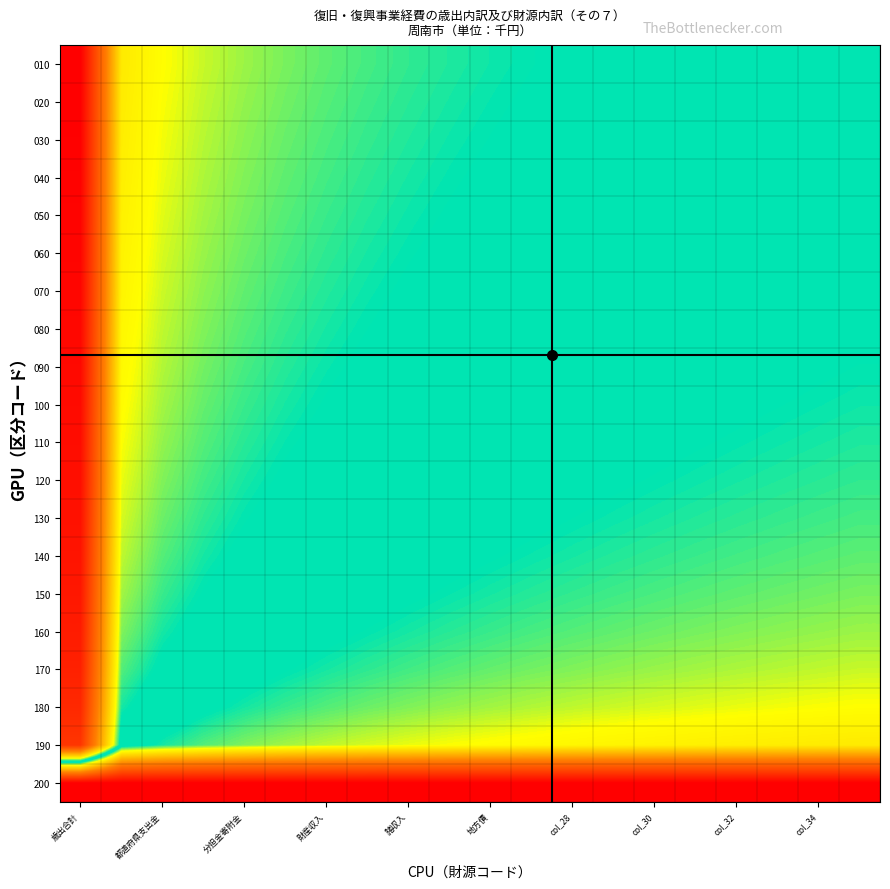

Reading left to right, transcribe all the data shown in this chart.

010: 1.0	0.6	0.6	0.6	0.6	0.5	0.5	0.5	0.5	0.5	0.5	0.5	0.5	0.5	0.5	0.5	0.5	0.5	0.5	0.5
020: 1.0	0.6	0.6	0.6	0.6	0.5	0.5	0.5	0.5	0.5	0.5	0.5	0.5	0.5	0.5	0.5	0.5	0.5	0.5	0.5
030: 1.0	0.6	0.6	0.6	0.6	0.5	0.5	0.5	0.5	0.5	0.5	0.5	0.5	0.5	0.5	0.5	0.5	0.5	0.5	0.5
040: 1.0	0.6	0.6	0.6	0.6	0.5	0.5	0.5	0.5	0.5	0.5	0.5	0.5	0.5	0.5	0.5	0.5	0.5	0.5	0.5
050: 1.0	0.6	0.6	0.6	0.5	0.5	0.5	0.5	0.5	0.5	0.5	0.5	0.5	0.5	0.5	0.5	0.5	0.5	0.5	0.5
060: 1.0	0.6	0.6	0.6	0.5	0.5	0.5	0.5	0.5	0.5	0.5	0.5	0.5	0.5	0.5	0.5	0.5	0.5	0.5	0.5
070: 1.0	0.6	0.6	0.6	0.5	0.5	0.5	0.5	0.5	0.5	0.5	0.5	0.5	0.5	0.5	0.5	0.5	0.5	0.5	0.5
080: 1.0	0.6	0.6	0.6	0.5	0.5	0.5	0.5	0.5	0.5	0.5	0.5	0.5	0.5	0.5	0.5	0.5	0.5	0.5	0.5
090: 1.0	0.6	0.6	0.5	0.5	0.5	0.5	0.5	0.5	0.5	0.5	0.5	0.5	0.5	0.5	0.5	0.5	0.5	0.5	0.5
100: 1.0	0.6	0.6	0.5	0.5	0.5	0.5	0.5	0.5	0.5	0.5	0.5	0.5	0.5	0.5	0.5	0.5	0.5	0.5	0.5
110: 1.0	0.6	0.6	0.5	0.5	0.5	0.5	0.5	0.5	0.5	0.5	0.5	0.5	0.5	0.5	0.5	0.5	0.5	0.5	0.5
120: 1.0	0.6	0.6	0.5	0.5	0.5	0.5	0.5	0.5	0.5	0.5	0.5	0.5	0.5	0.5	0.5	0.5	0.5	0.5	0.5
130: 1.0	0.6	0.5	0.5	0.5	0.5	0.5	0.5	0.5	0.5	0.5	0.5	0.5	0.5	0.5	0.5	0.5	0.5	0.5	0.5
140: 1.0	0.6	0.5	0.5	0.5	0.5	0.5	0.5	0.5	0.5	0.5	0.5	0.5	0.5	0.5	0.5	0.5	0.5	0.5	0.5
150: 1.0	0.6	0.5	0.5	0.5	0.5	0.5	0.5	0.5	0.5	0.5	0.5	0.5	0.5	0.5	0.5	0.5	0.5	0.5	0.5
160: 0.9	0.6	0.5	0.5	0.5	0.5	0.5	0.5	0.5	0.5	0.5	0.5	0.5	0.5	0.5	0.5	0.4	0.4	0.4	0.4
170: 0.9	0.5	0.5	0.5	0.5	0.5	0.5	0.5	0.5	0.5	0.5	0.5	0.4	0.4	0.4	0.4	0.4	0.4	0.4	0.4
180: 0.9	0.5	0.5	0.5	0.5	0.5	0.5	0.5	0.4	0.4	0.4	0.4	0.4	0.4	0.4	0.4	0.4	0.4	0.4	0.4
190: 0.9	0.5	0.5	0.5	0.4	0.4	0.4	0.4	0.4	0.4	0.4	0.4	0.4	0.4	0.4	0.4	0.4	0.4	0.4	0.4
200: 0.0	0.0	0.0	0.0	0.0	0.0	0.0	0.0	0.0	0.0	0.0	0.0	0.0	0.0	0.0	0.0	0.0	0.0	0.0	0.0